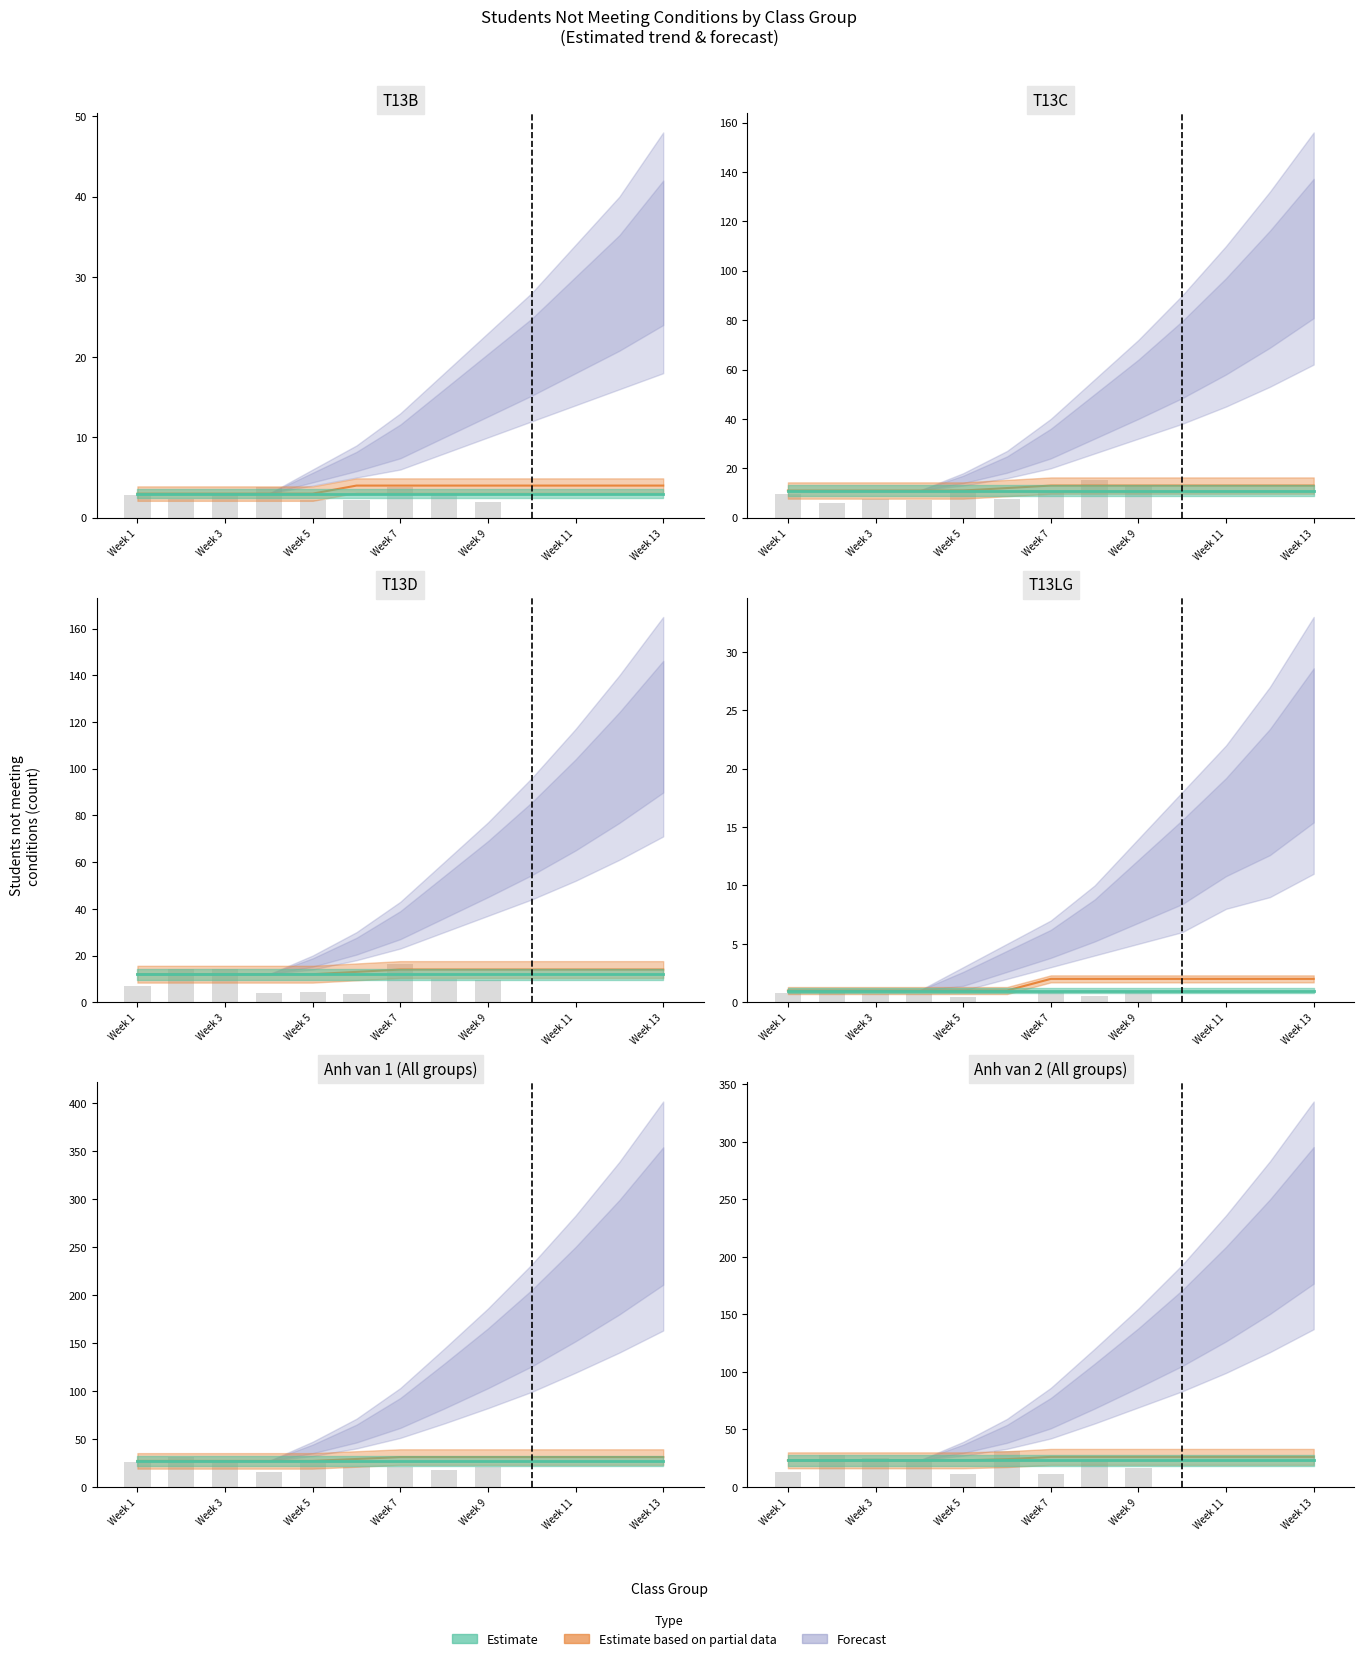

The value of Estimate based on partial data at 5 is 7. True or false?

False